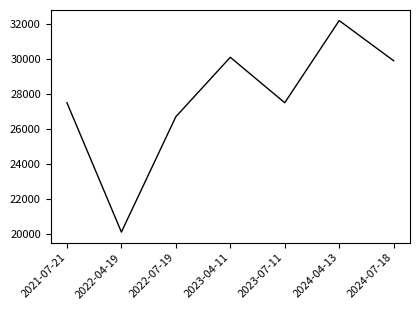

What is the approximate value at 2024-04-13, to the nearest 100?

32200